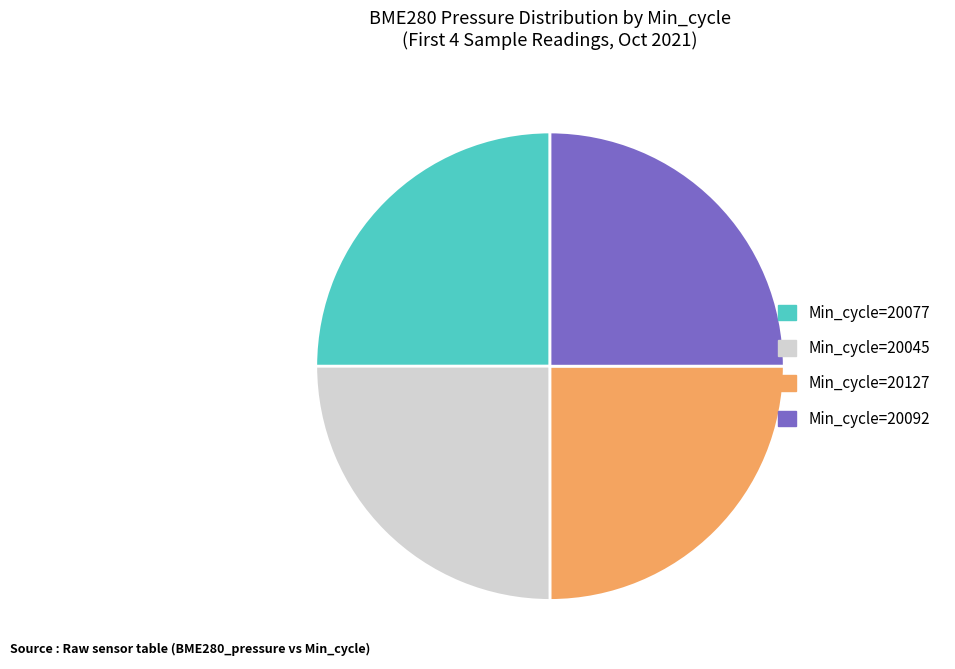

Is there any slice that represents more than half of the pie?

No